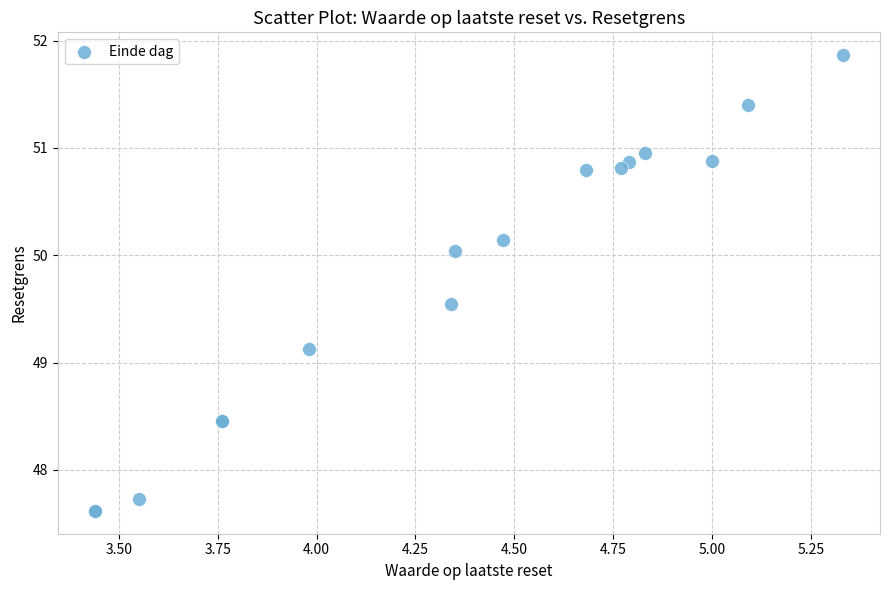

What Y value in the scatter plot is closest to 49?

49.1